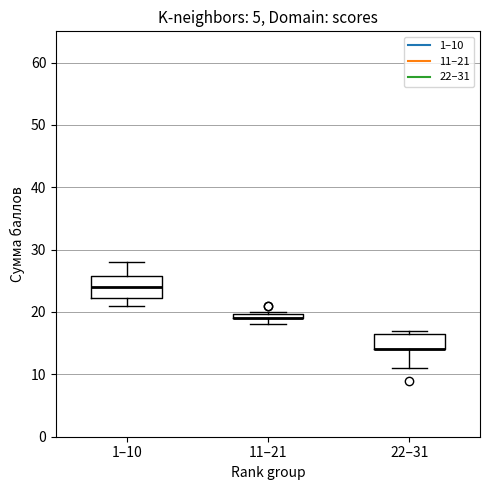

Where is the lower edge of the box for 22–31 on the y-axis? The values are not printed on the chart, so give them approximately, as read against the axis.

14